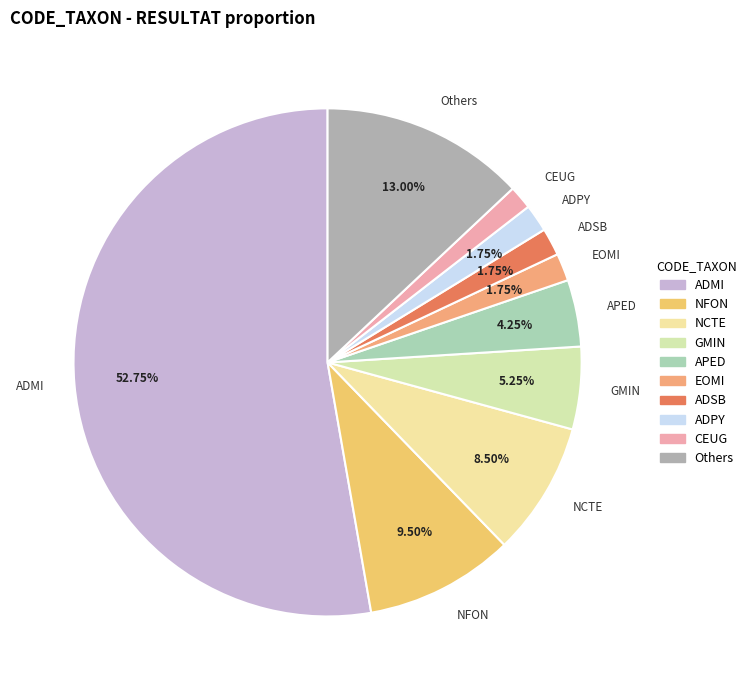

Between ADMI and NCTE, which is larger?

ADMI